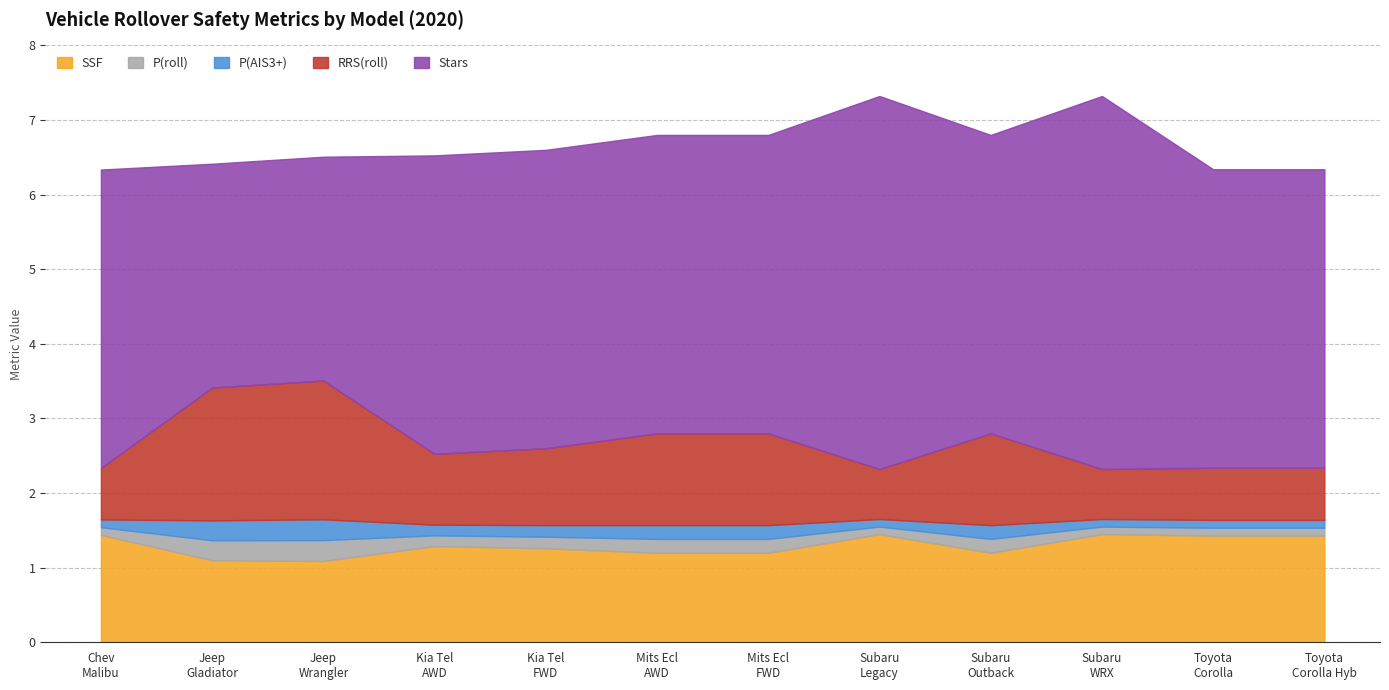

Count the P(roll) values in the range 0 to 1.

12